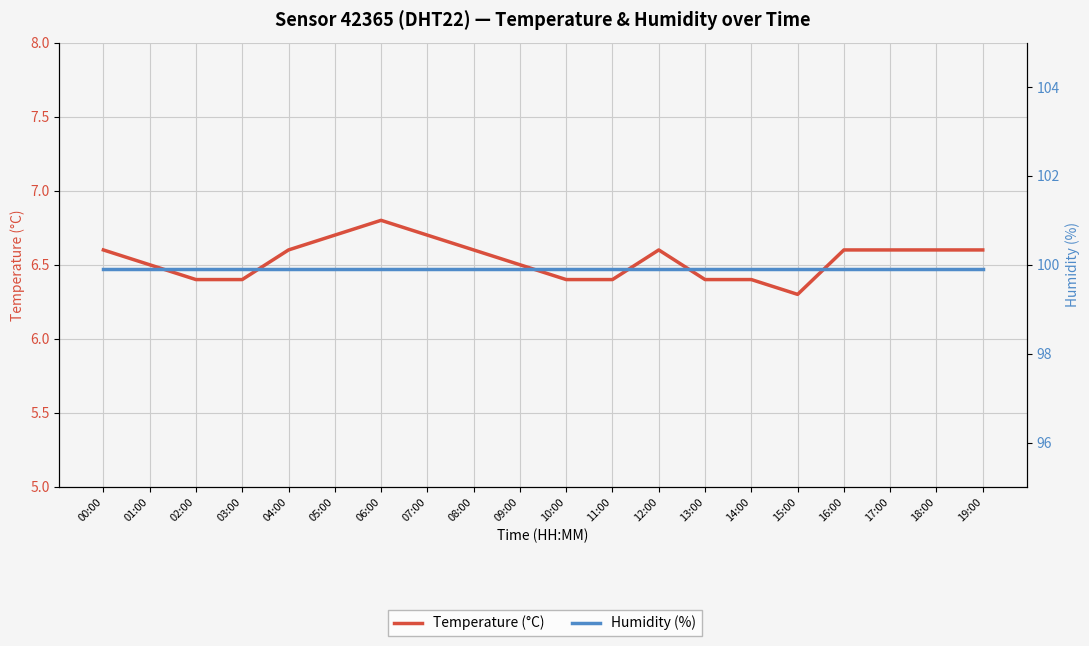

How many series are shown in this chart?

2